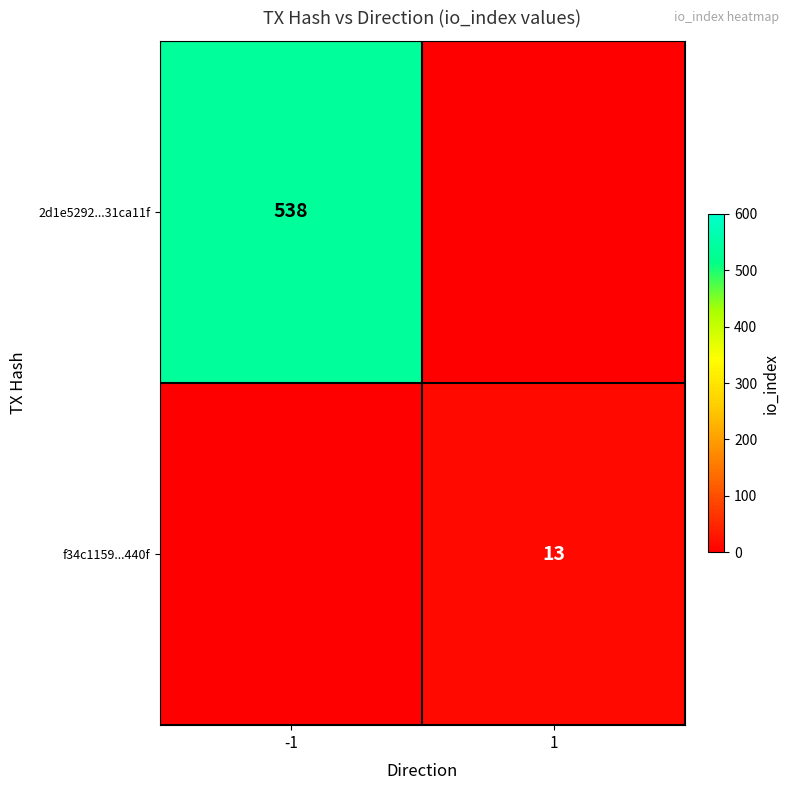

The value of 2d1e5292...31ca11f at -1 is 538. True or false?

True